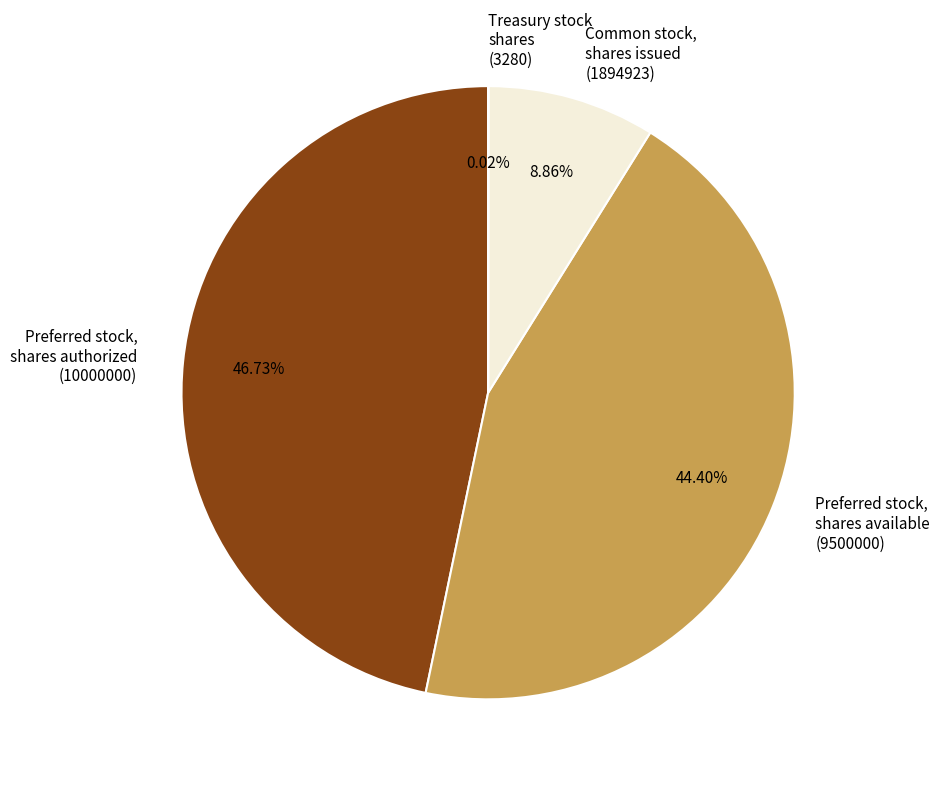

Approximately how many times larger is the value at Preferred stock, shares authorized (10000000) compared to Preferred stock, shares available (9500000)?

1.1